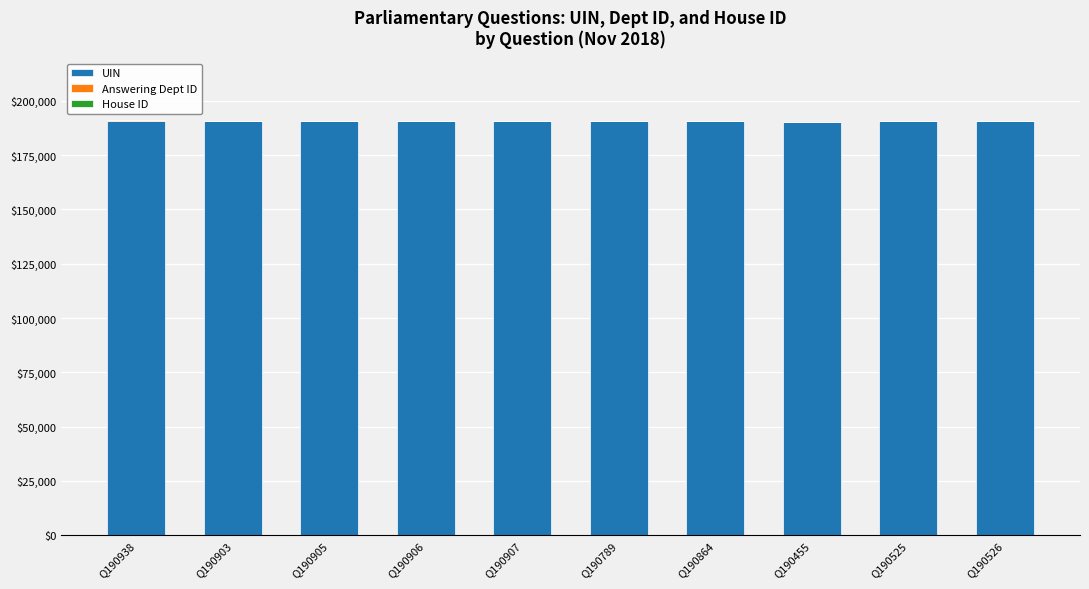

How many data points does each series have?

10